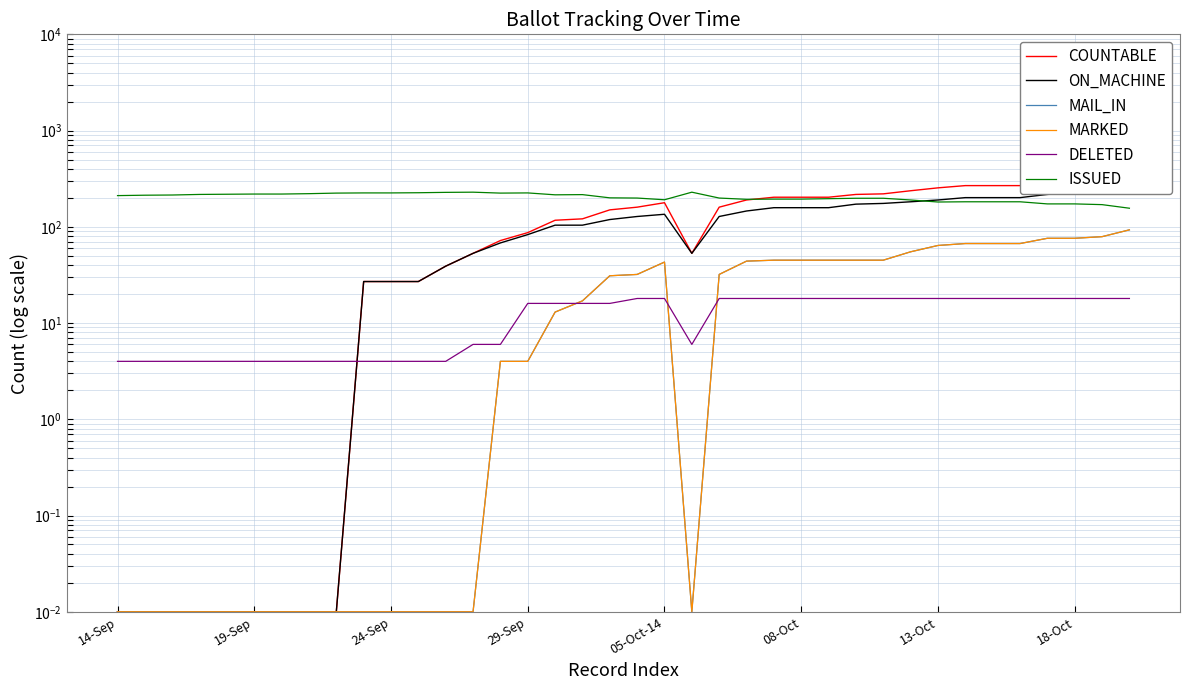

True or false: ON_MACHINE has more than 1 points higher than both neighbors.

False